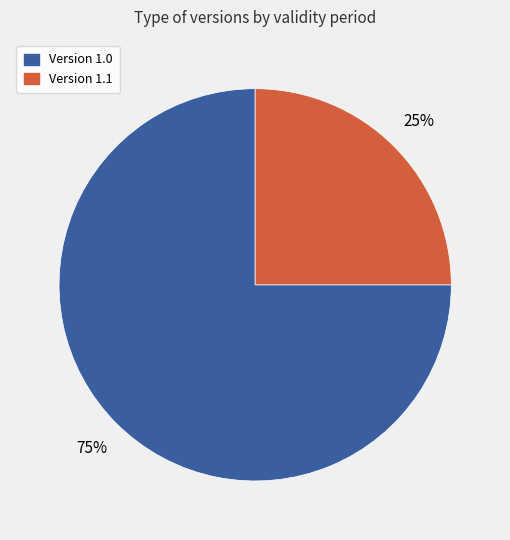

Is there any slice that represents more than half of the pie?

Yes